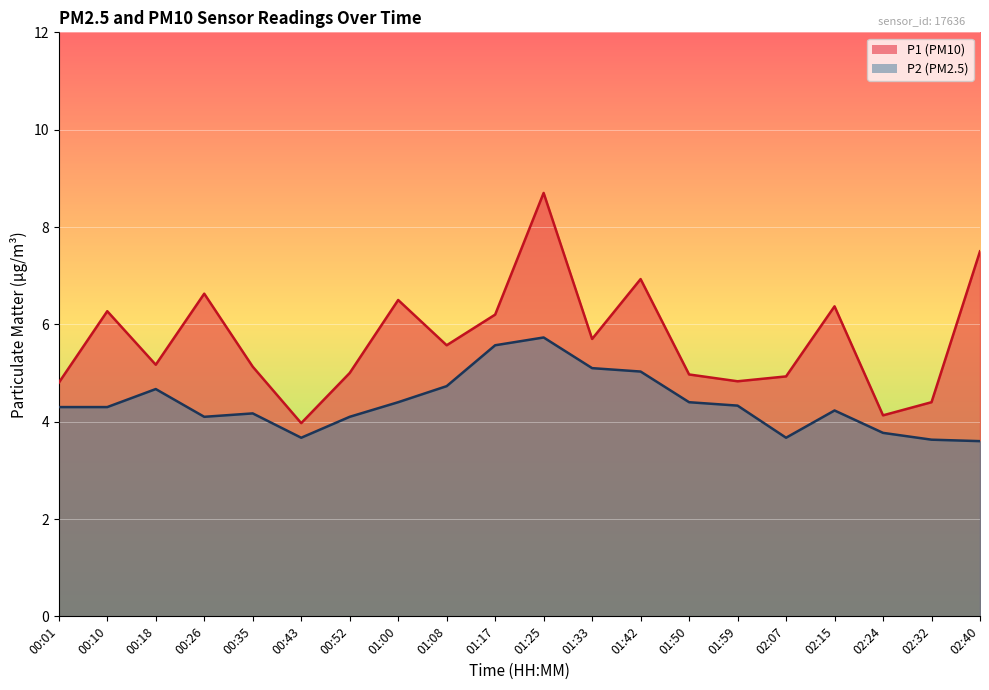

Reading left to right, extract all data points from this chart.

P1: 00:01=4.8	00:10=6.3	00:18=5.2	00:26=6.6	00:35=5.1	00:43=4.0	00:52=5.0	01:00=6.5	01:08=5.6	01:17=6.2	01:25=8.7	01:33=5.7	01:42=6.9	01:50=5.0	01:59=4.8	02:07=4.9	02:15=6.4	02:24=4.1	02:32=4.4	02:40=7.5
P2: 00:01=4.3	00:10=4.3	00:18=4.7	00:26=4.1	00:35=4.2	00:43=3.7	00:52=4.1	01:00=4.4	01:08=4.7	01:17=5.6	01:25=5.7	01:33=5.1	01:42=5.0	01:50=4.4	01:59=4.3	02:07=3.7	02:15=4.2	02:24=3.8	02:32=3.6	02:40=3.6